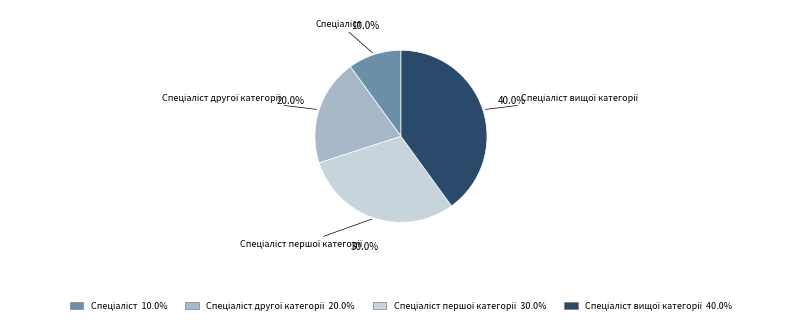

Is there any slice that represents more than half of the pie?

No